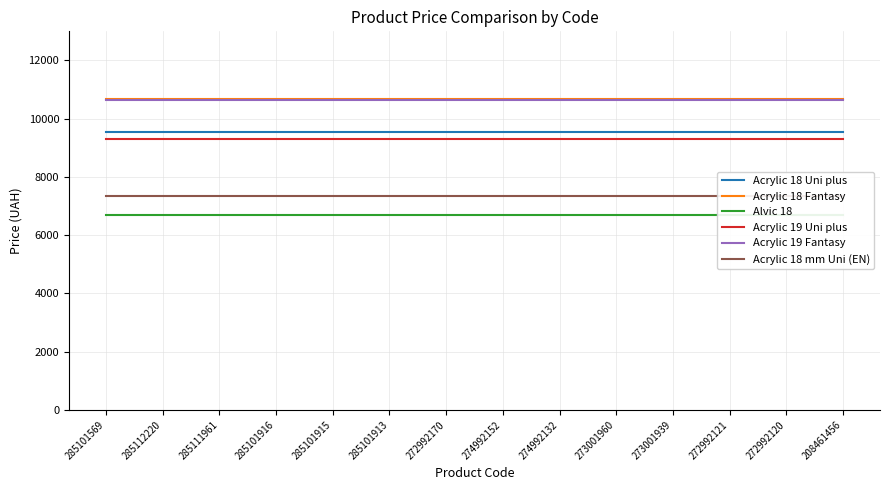

Is this an area chart (filled region under the line)?

No